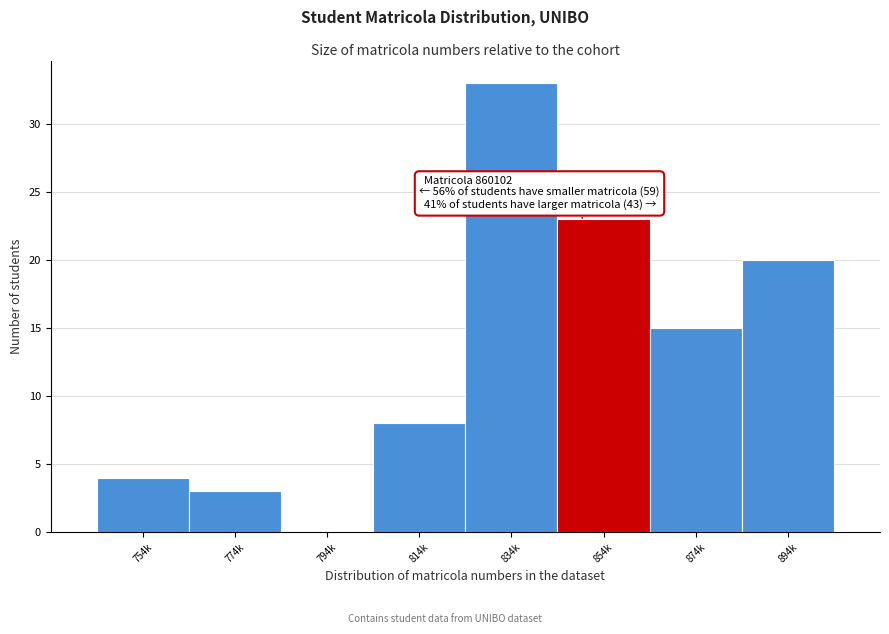

Reading right to left, transcribe all the data shown in this chart.

894k=20	874k=15	854k=23	834k=33	814k=8	794k=0	774k=3	754k=4